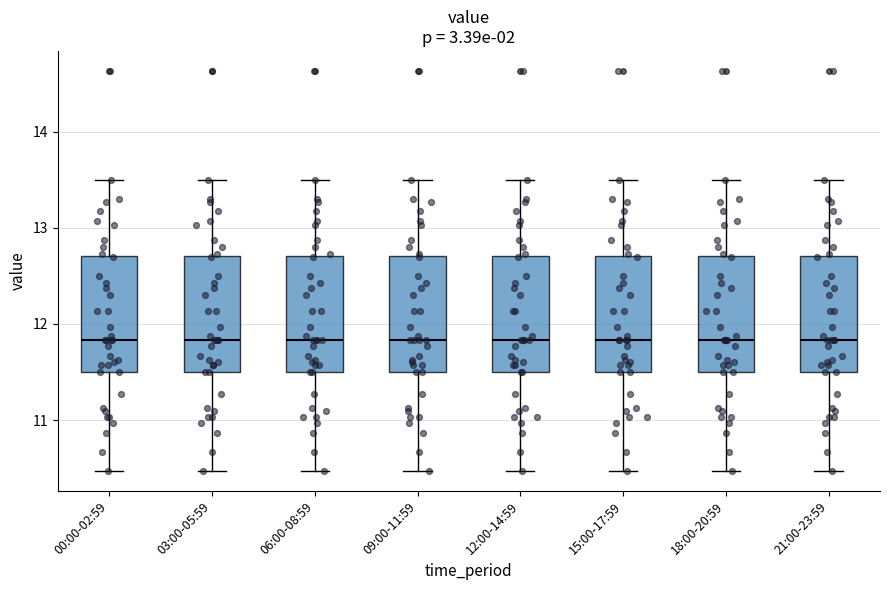

Reading left to right, read every box against the y-axis: the position of its median line, the range the box covers, and the ends of its whiskers. The values are not printed on the chart, so give them approximately, as read against the axis.

00:00-02:59: median 11.8, box 11.5 to 12.7, whiskers 10.5 to 13.5
03:00-05:59: median 11.8, box 11.5 to 12.7, whiskers 10.5 to 13.5
06:00-08:59: median 11.8, box 11.5 to 12.7, whiskers 10.5 to 13.5
09:00-11:59: median 11.8, box 11.5 to 12.7, whiskers 10.5 to 13.5
12:00-14:59: median 11.8, box 11.5 to 12.7, whiskers 10.5 to 13.5
15:00-17:59: median 11.8, box 11.5 to 12.7, whiskers 10.5 to 13.5
18:00-20:59: median 11.8, box 11.5 to 12.7, whiskers 10.5 to 13.5
21:00-23:59: median 11.8, box 11.5 to 12.7, whiskers 10.5 to 13.5